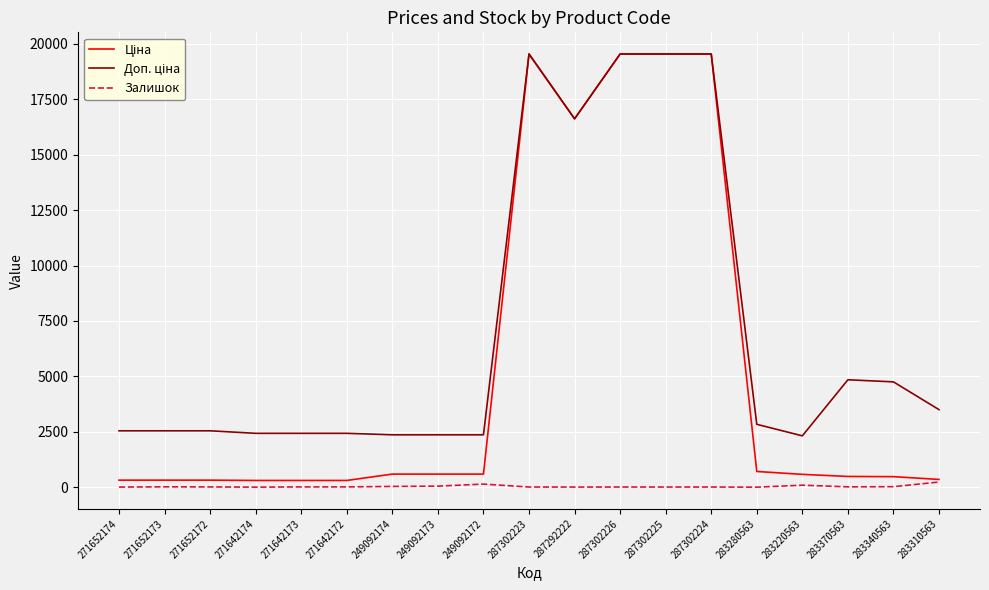

What position from the left is 271652174?

1